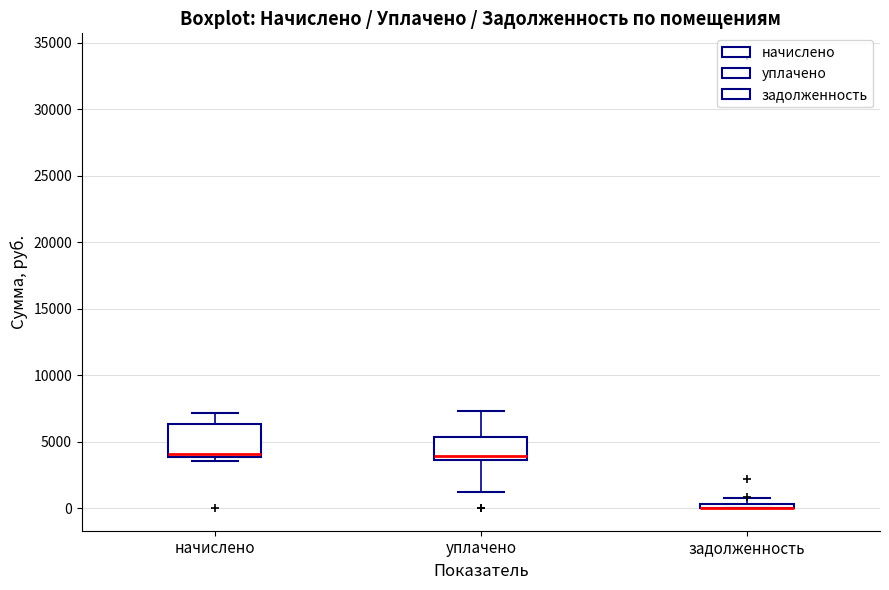

Where is the upper edge of the box for начислено on the y-axis? The values are not printed on the chart, so give them approximately, as read against the axis.

6500